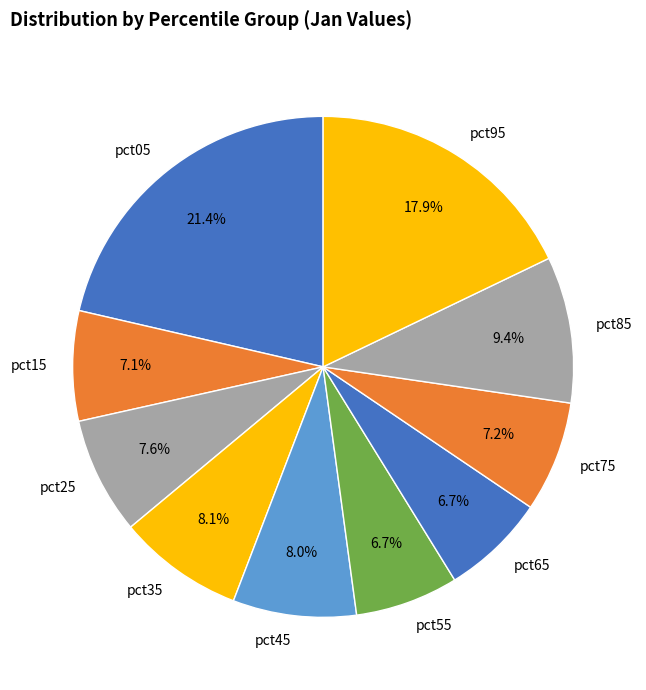

To the nearest percent, what is the difference between the largest and smallest slice percentages?

15%